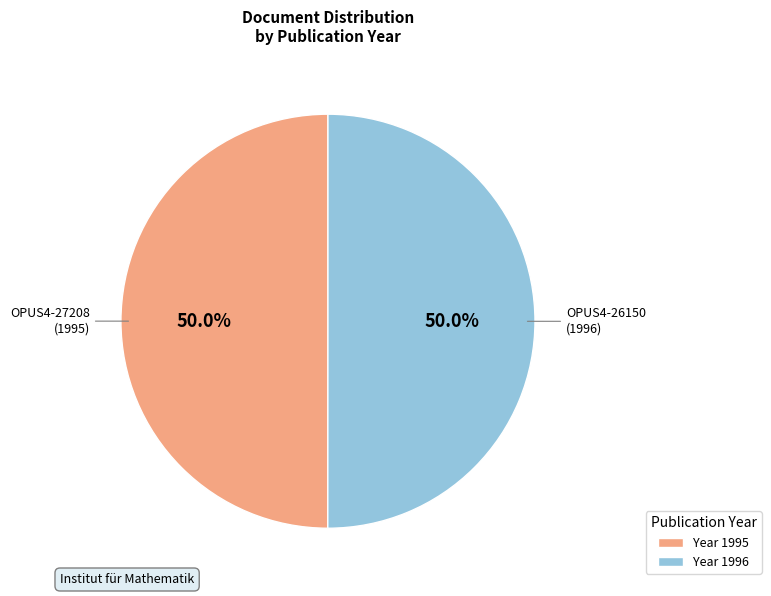

Which category accounts for the majority?

OPUS4-26150